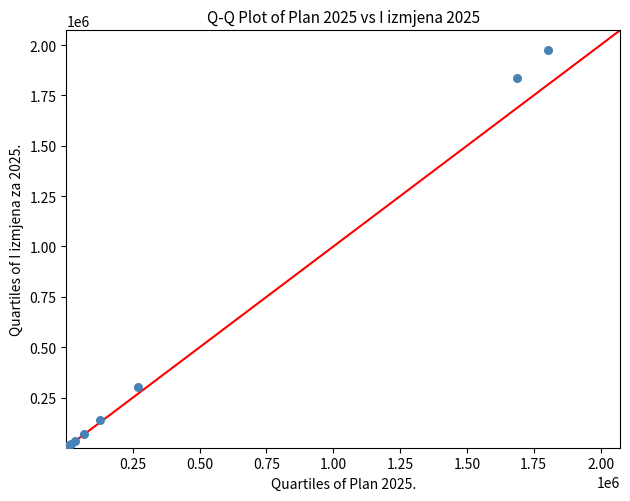

What Y value in the scatter plot is closest to 987756?

303361.8